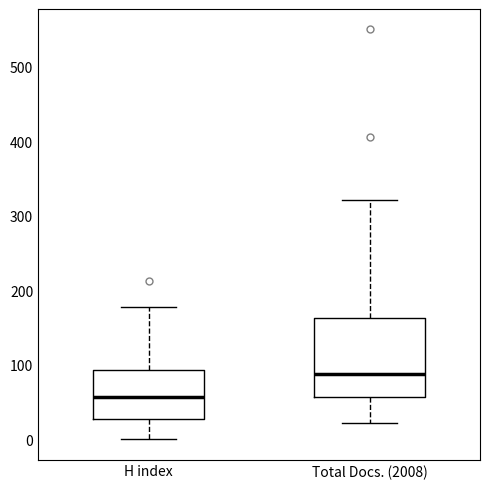

Which box is the tallest, from its lower edge to its upper edge?

Total Docs. (2008)